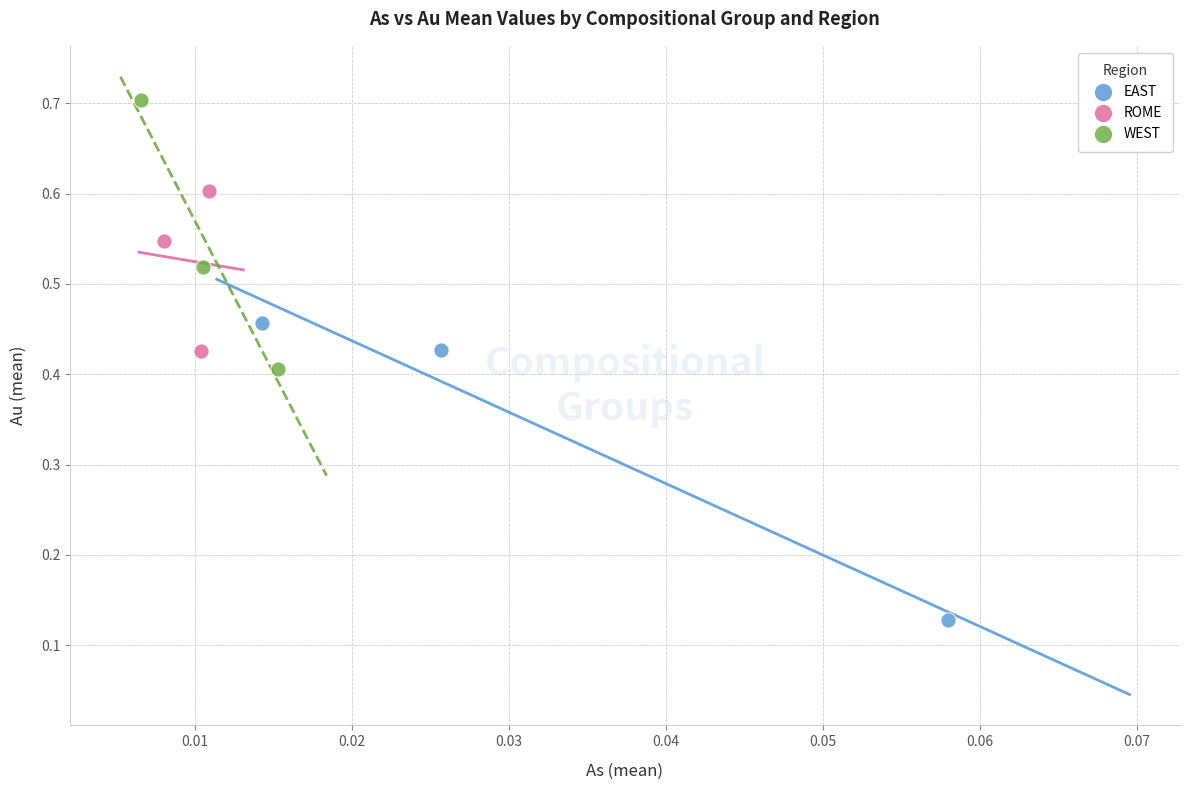

What are all the series names shown in the legend?

EAST, ROME, WEST